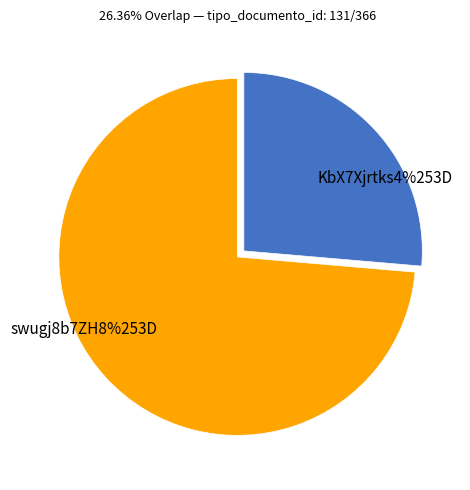

Which has a higher value, swugj8b7ZH8%253D or KbX7Xjrtks4%253D?

swugj8b7ZH8%253D